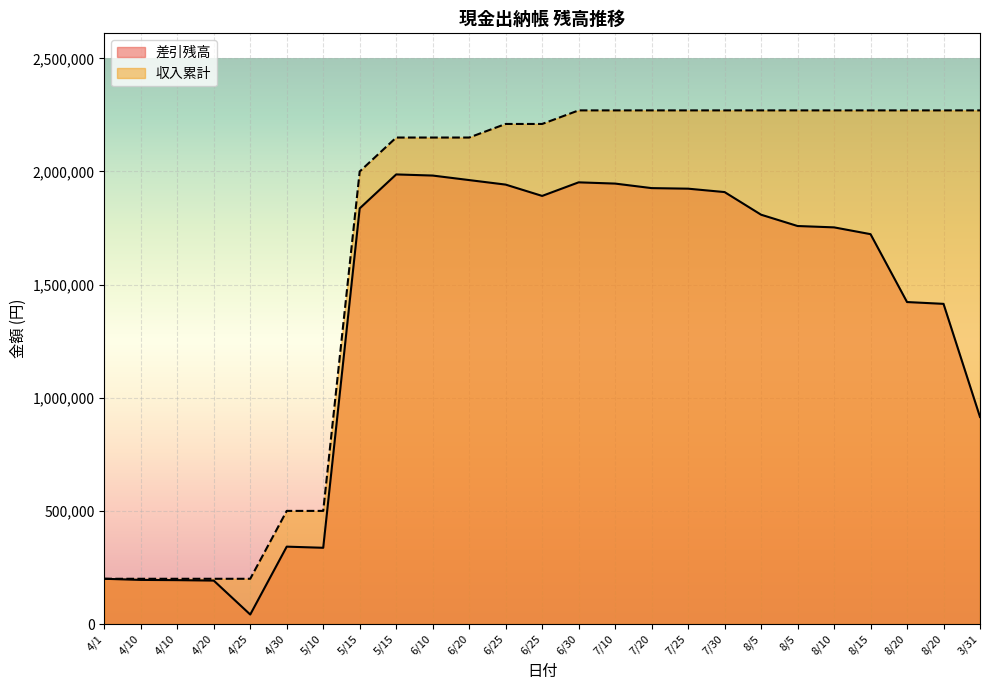

True or false: 収入累計 and 差引残高 cross at least once.

False